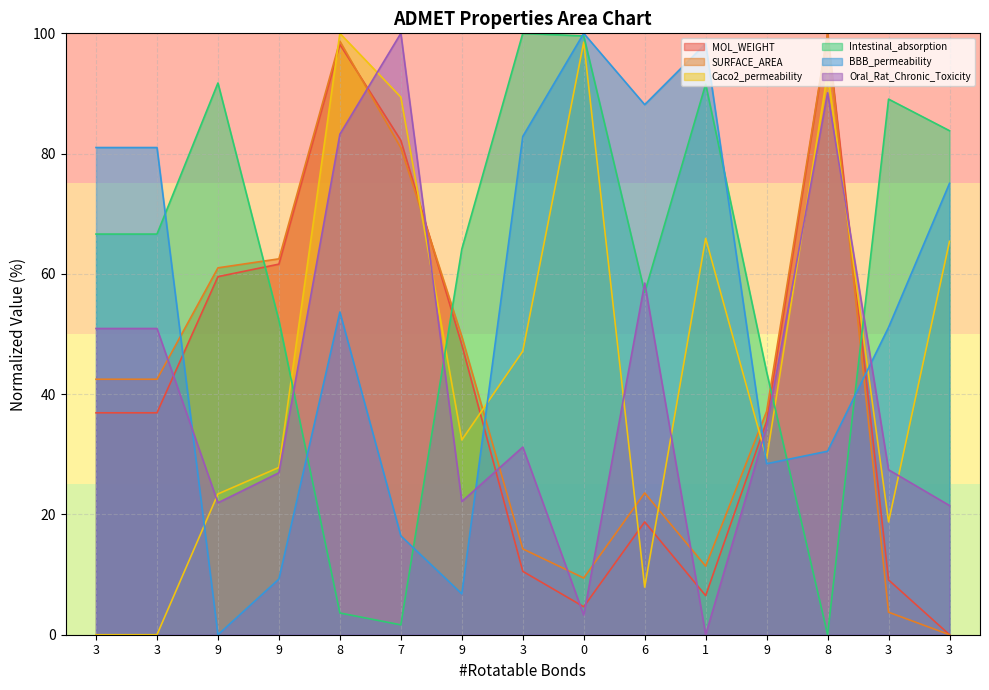

After their last crossing, which series has the higher values: SURFACE_AREA or Caco2_permeability?

Caco2_permeability